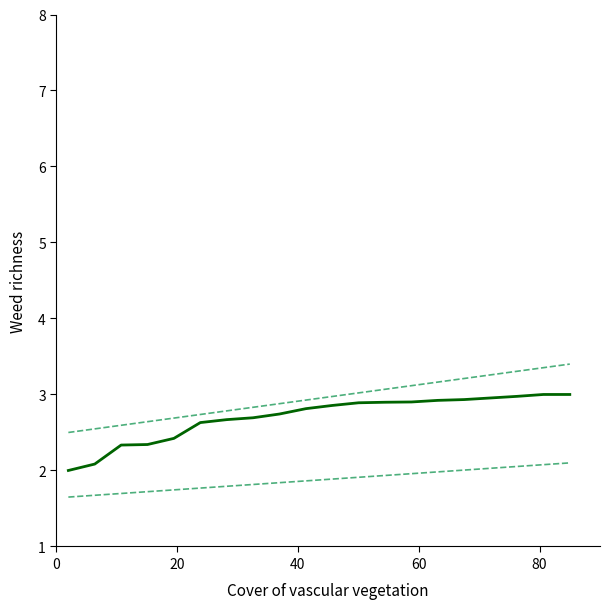

True or false: I max (CUR) has a value of 3.7 at 5.

False